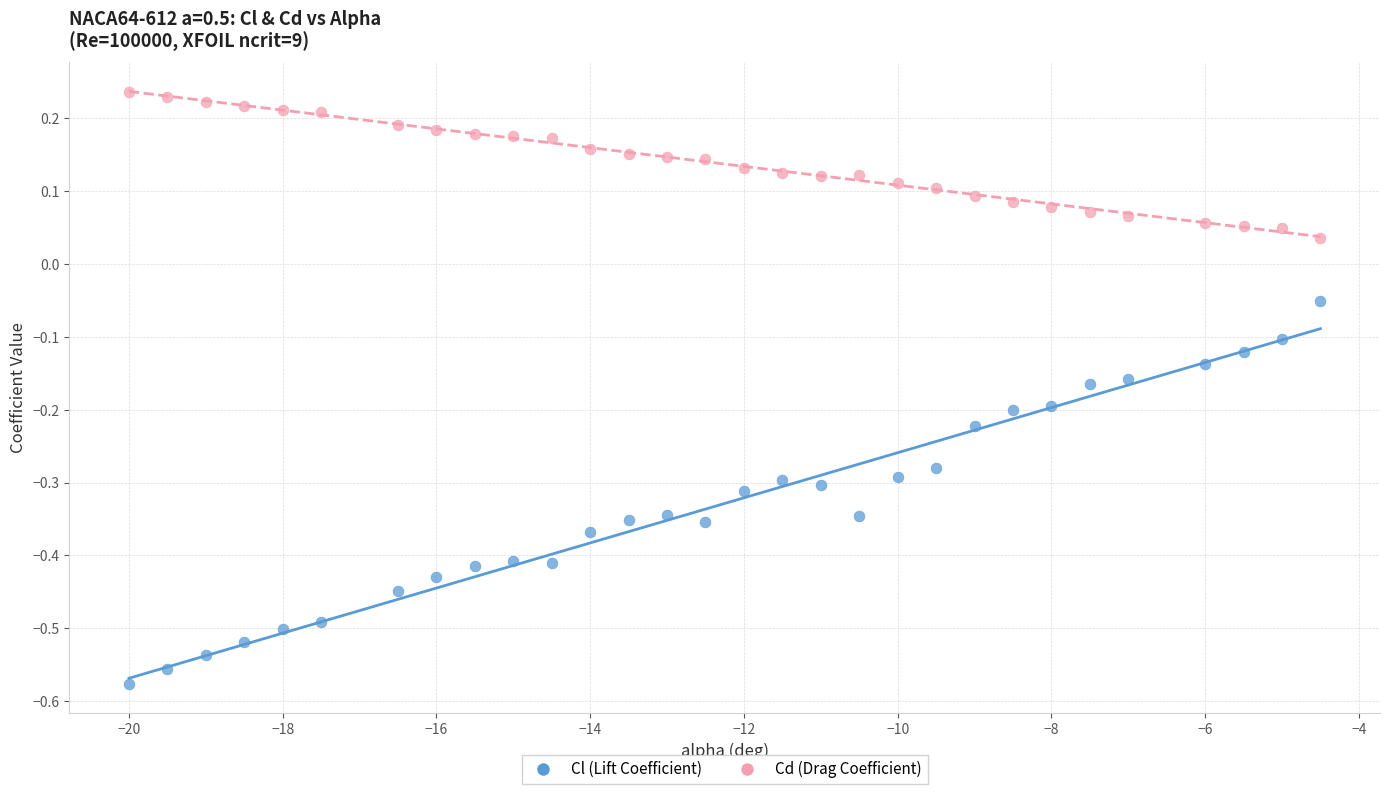

Which series contains the highest Y value?

Cd (Drag Coefficient)